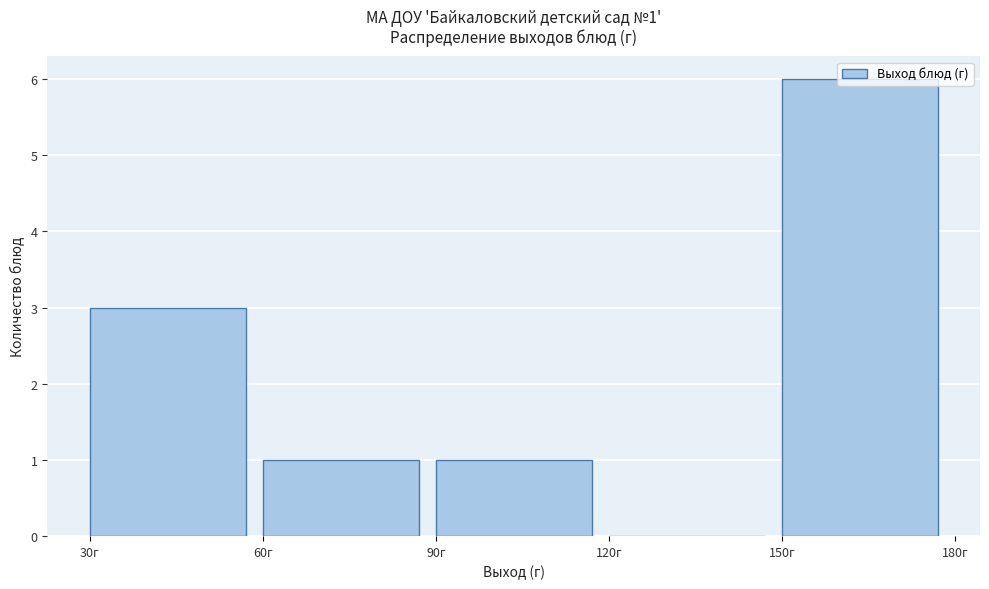

Over which range of the x-axis is the bar tallest?

150 to 180